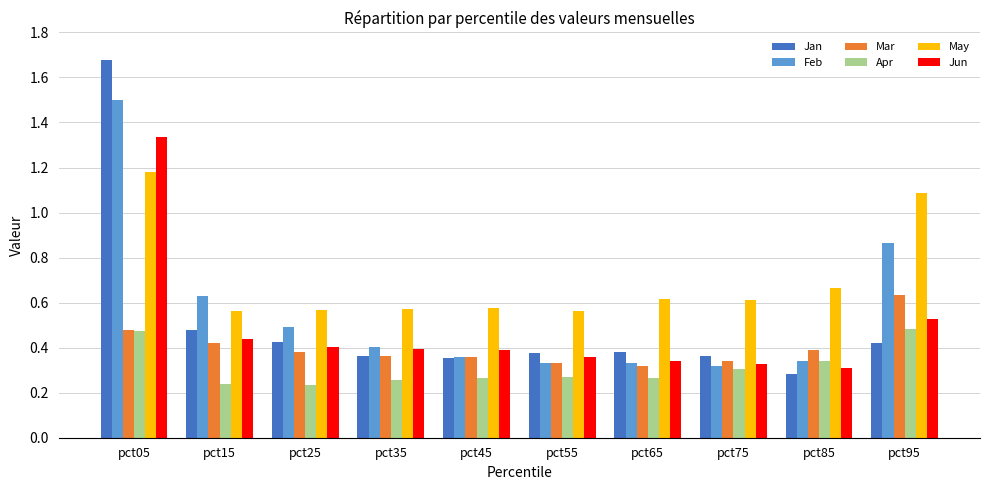

Which series has the widest spread of values?

Jan